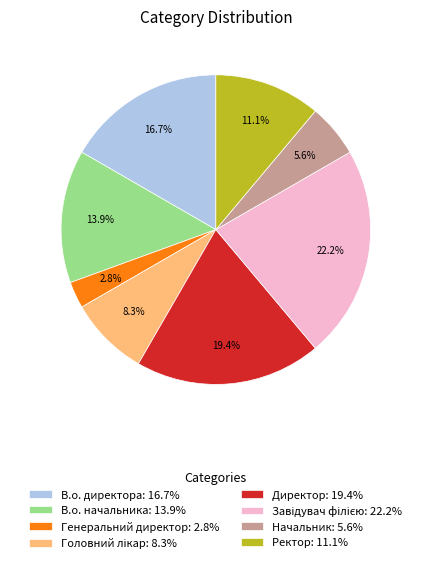

To the nearest percent, what portion does Ректор represent?

11%